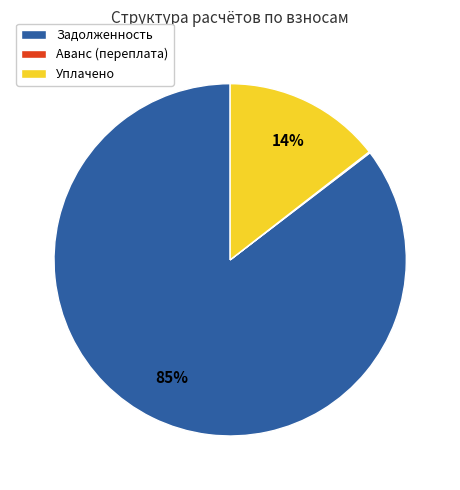

To the nearest percent, what is the average slice percentage?

33%